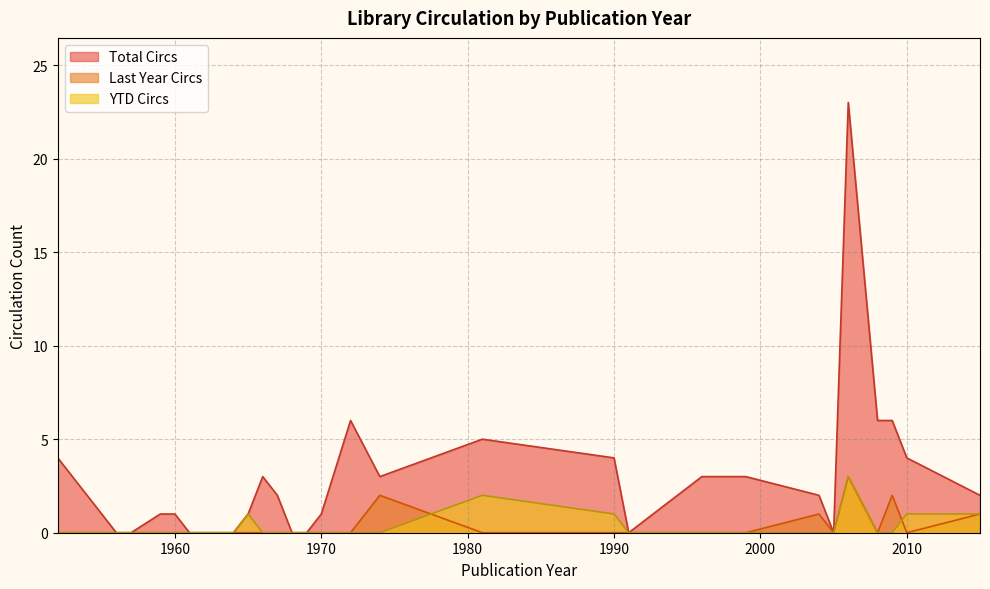

Which series has the largest range (max minus min)?

Total Circs